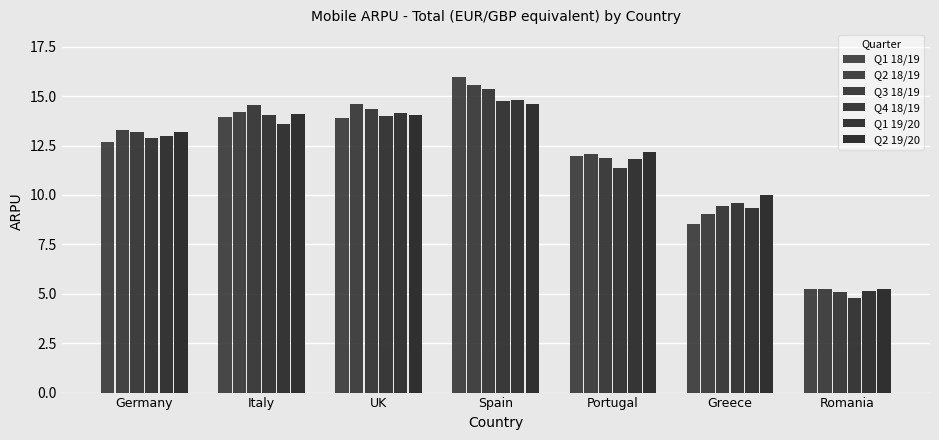

What is the label of the 7th bar from the left?

Romania